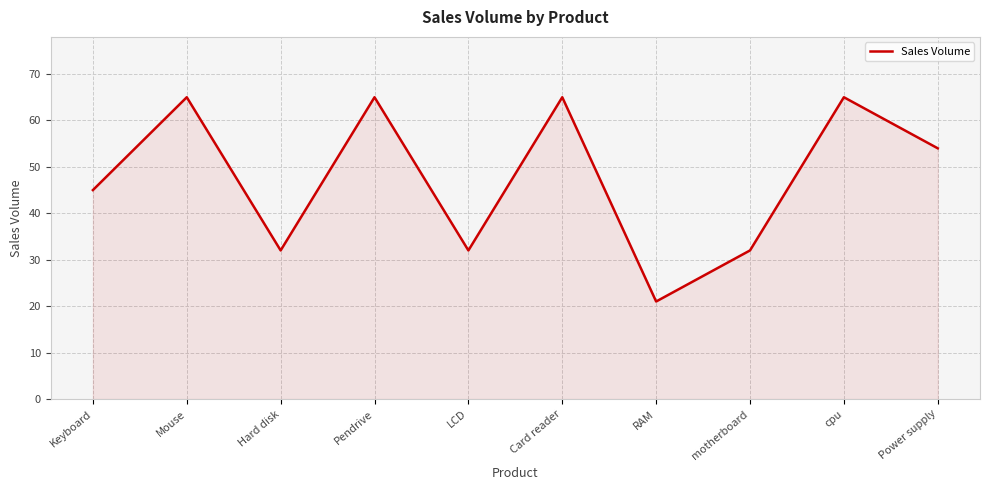

How many interior local valleys (lower than both neighbors) does the data have?

3